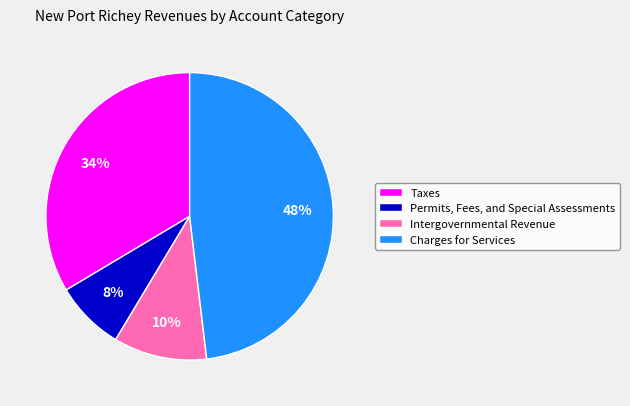

How many slices are in this pie chart?

4